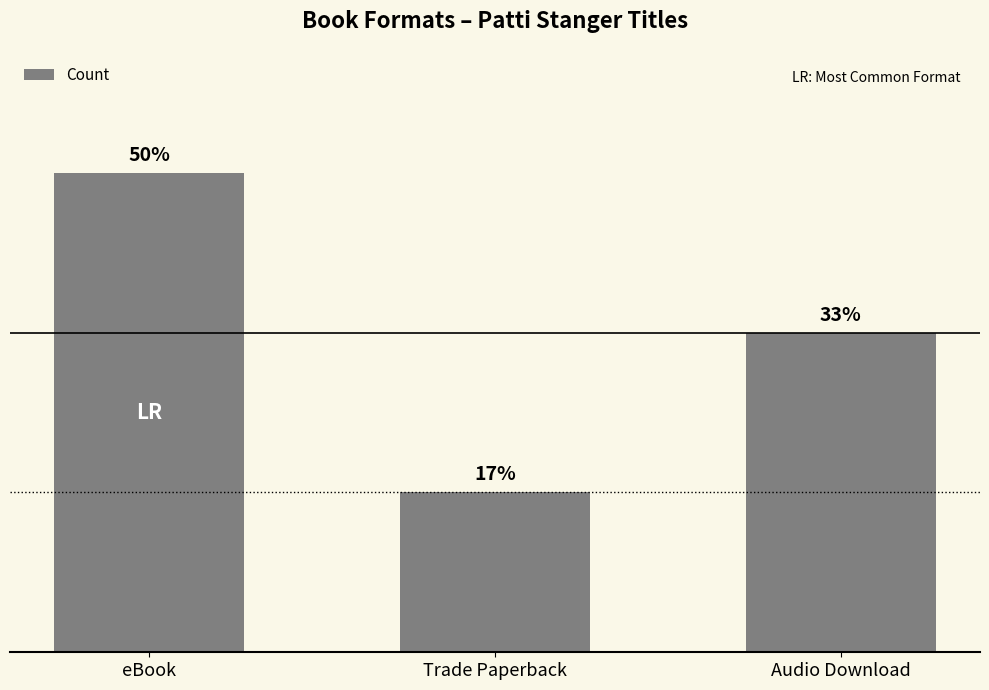

True or false: the data shows 0 at Trade Paperback.

False